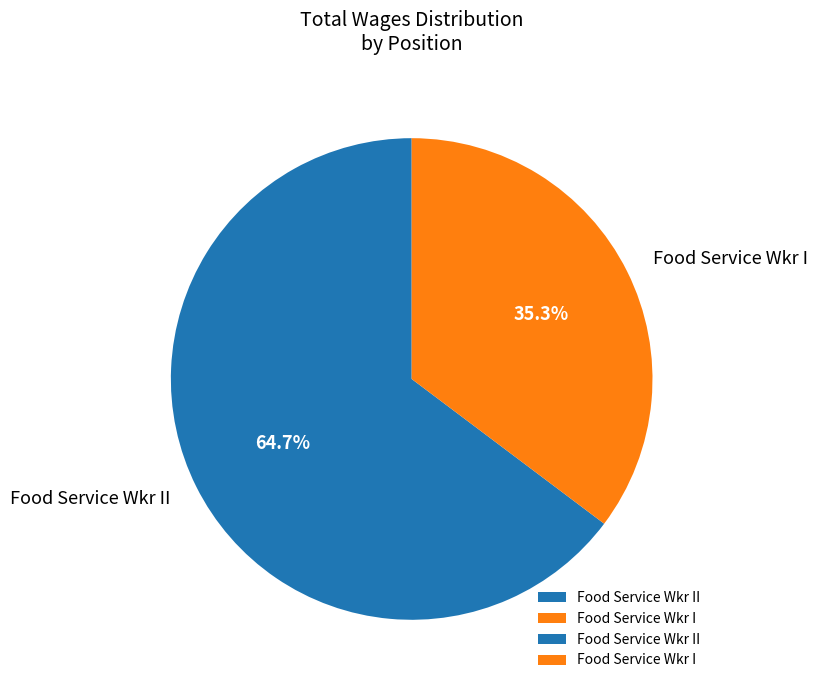

The Food Service Wkr II slice represents 77% of the pie. True or false?

False